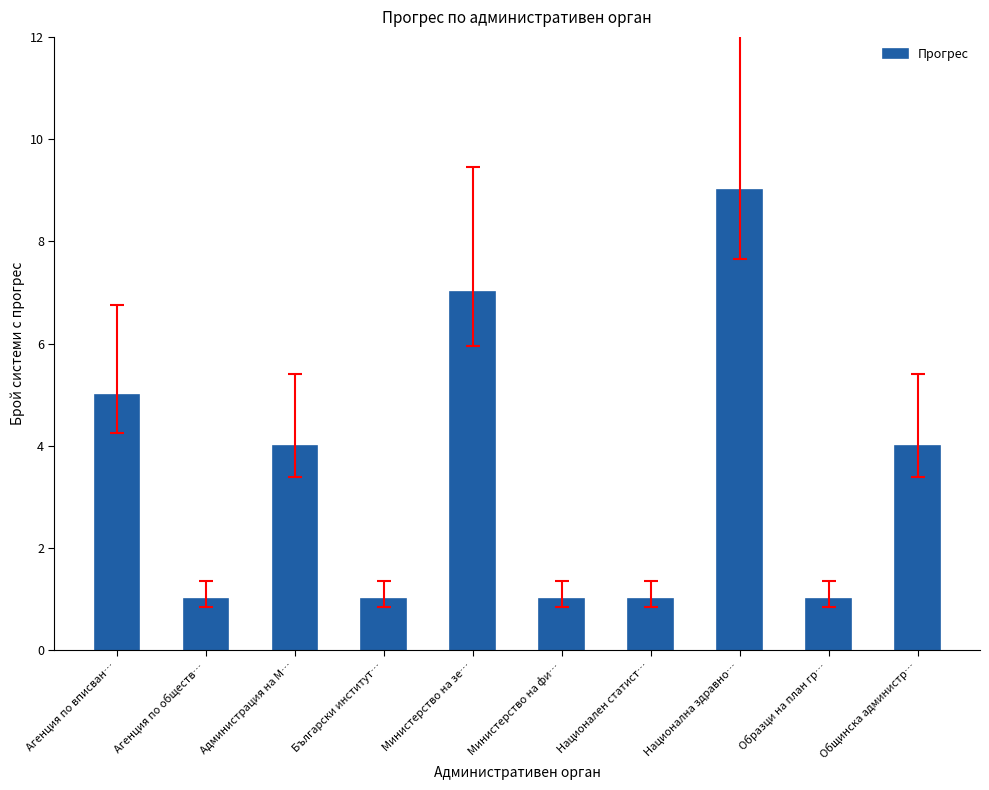

How many bars are there in total?

10